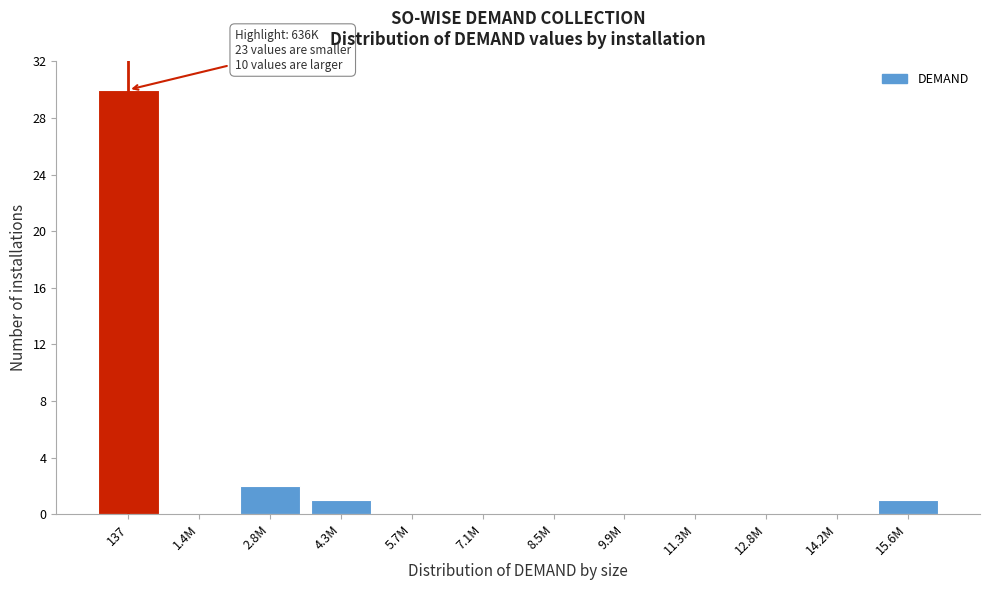

Reading right to left, what are all the values shown in this chart?

15.6M=1	14.2M=0	12.8M=0	11.3M=0	9.9M=0	8.5M=0	7.1M=0	5.7M=0	4.3M=1	2.8M=2	1.4M=0	137=30